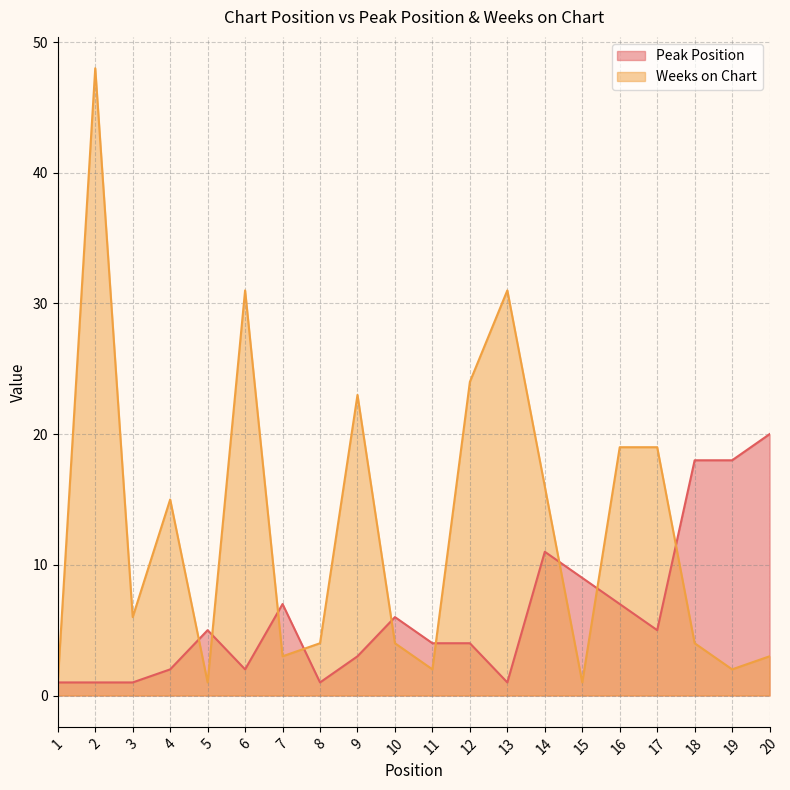

How many lines are shown in the chart?

2